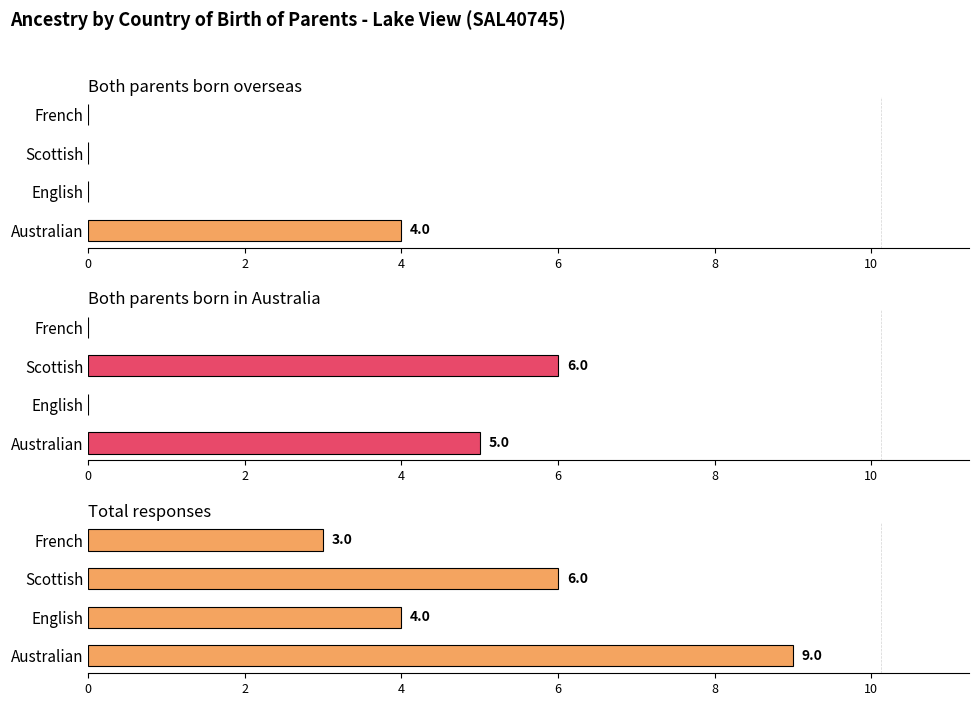

What is the sum of all Both parents born in Australia values?

11